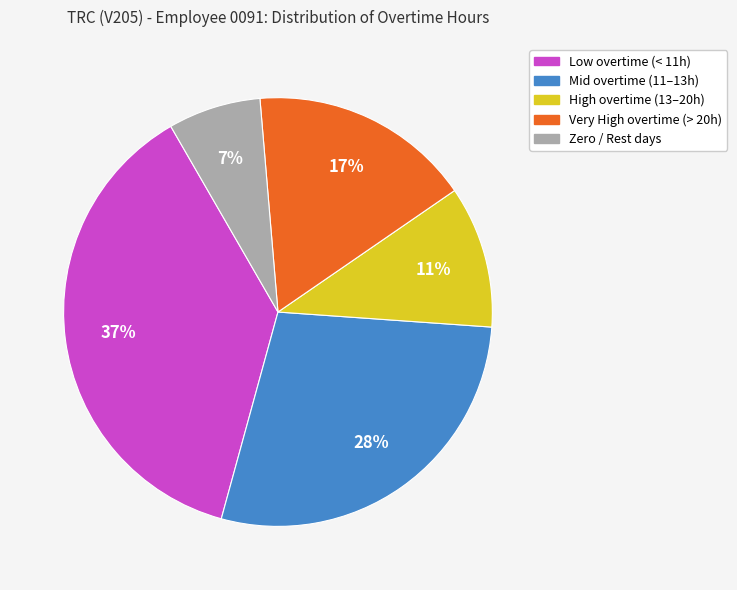

To the nearest percent, what is the difference between the largest and smallest slice percentages?

30%